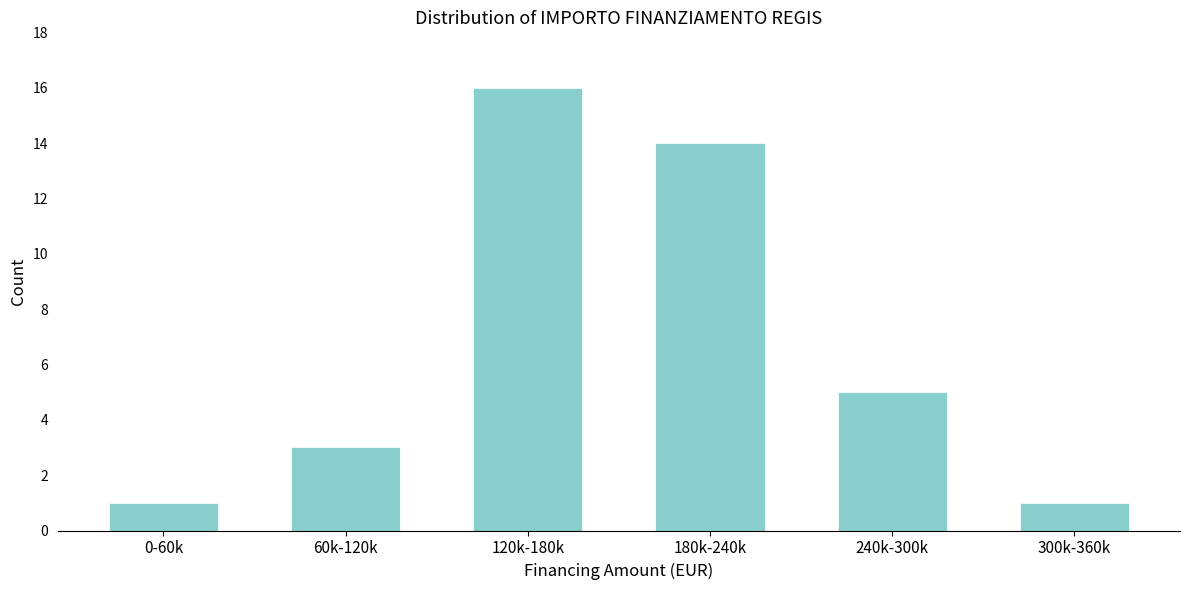

Reading left to right, transcribe all the data shown in this chart.

0-60k=1	60k-120k=3	120k-180k=16	180k-240k=14	240k-300k=5	300k-360k=1